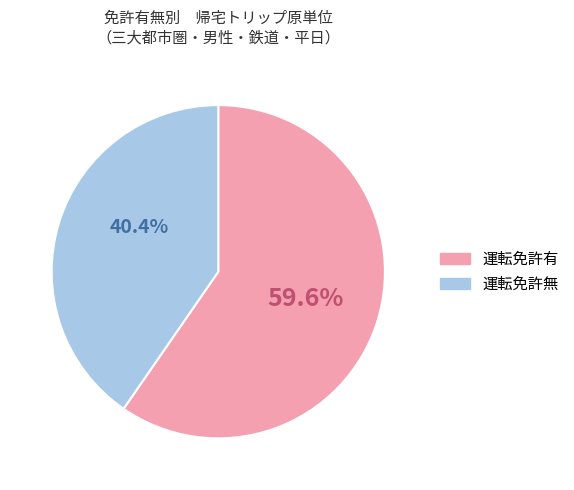

Which slice is the smallest?

運転免許無